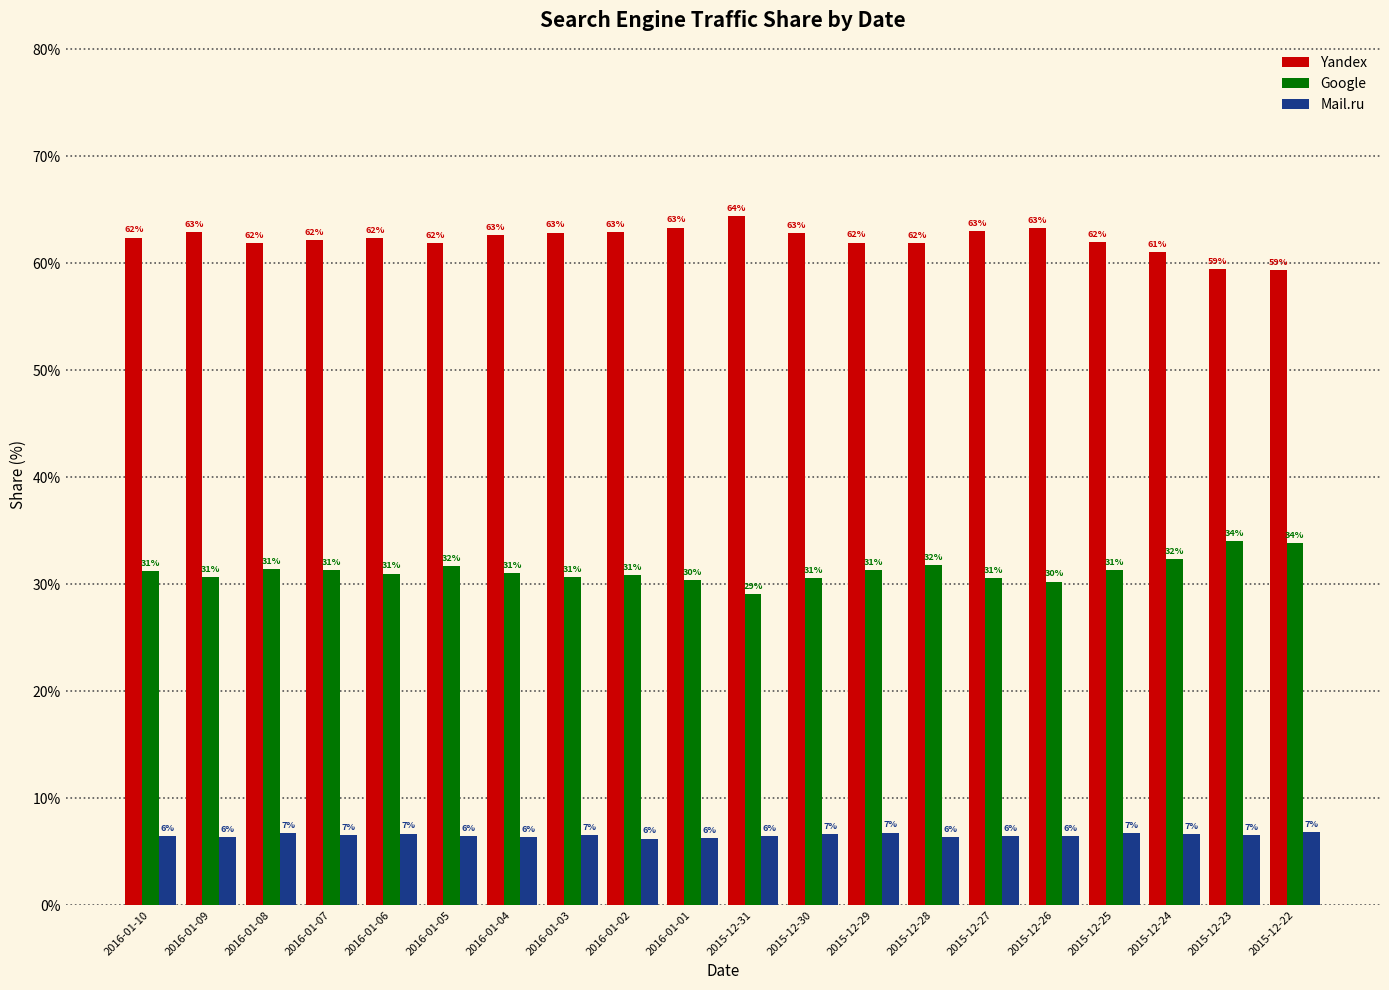

What is the difference between the Mail.ru values at 2016-01-03 and 2016-01-10?

0.1